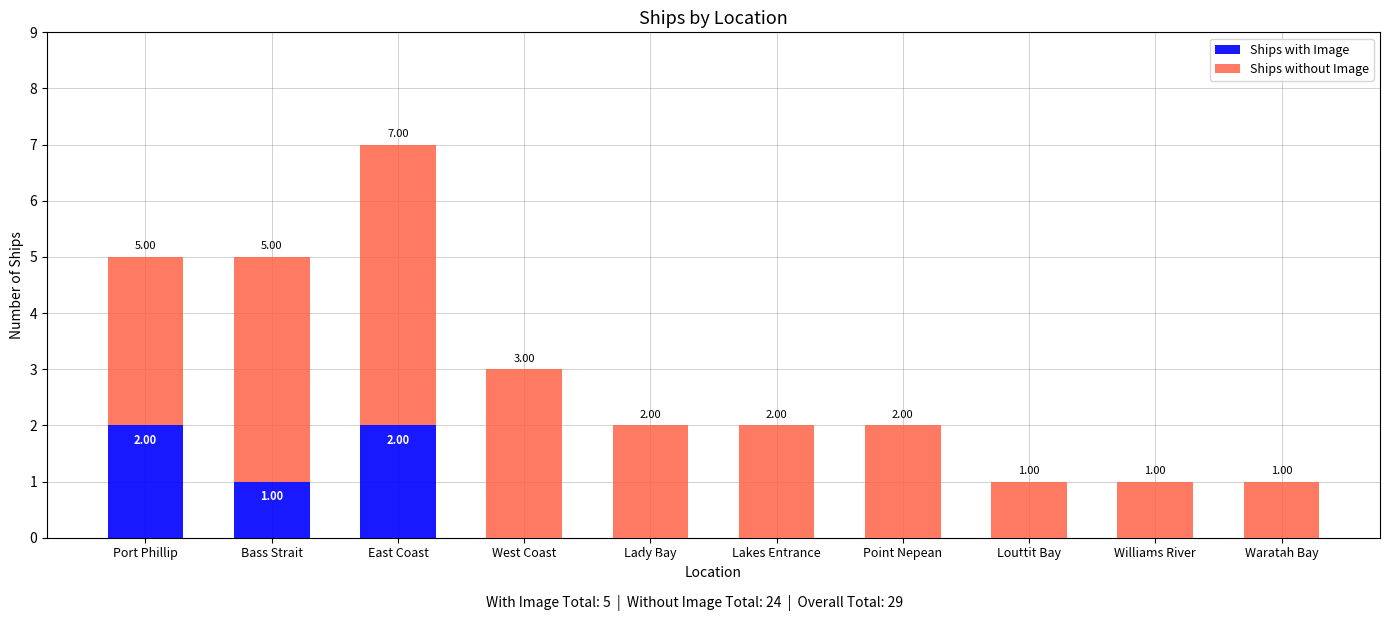

What is the sum of all Ships with Image values?

5